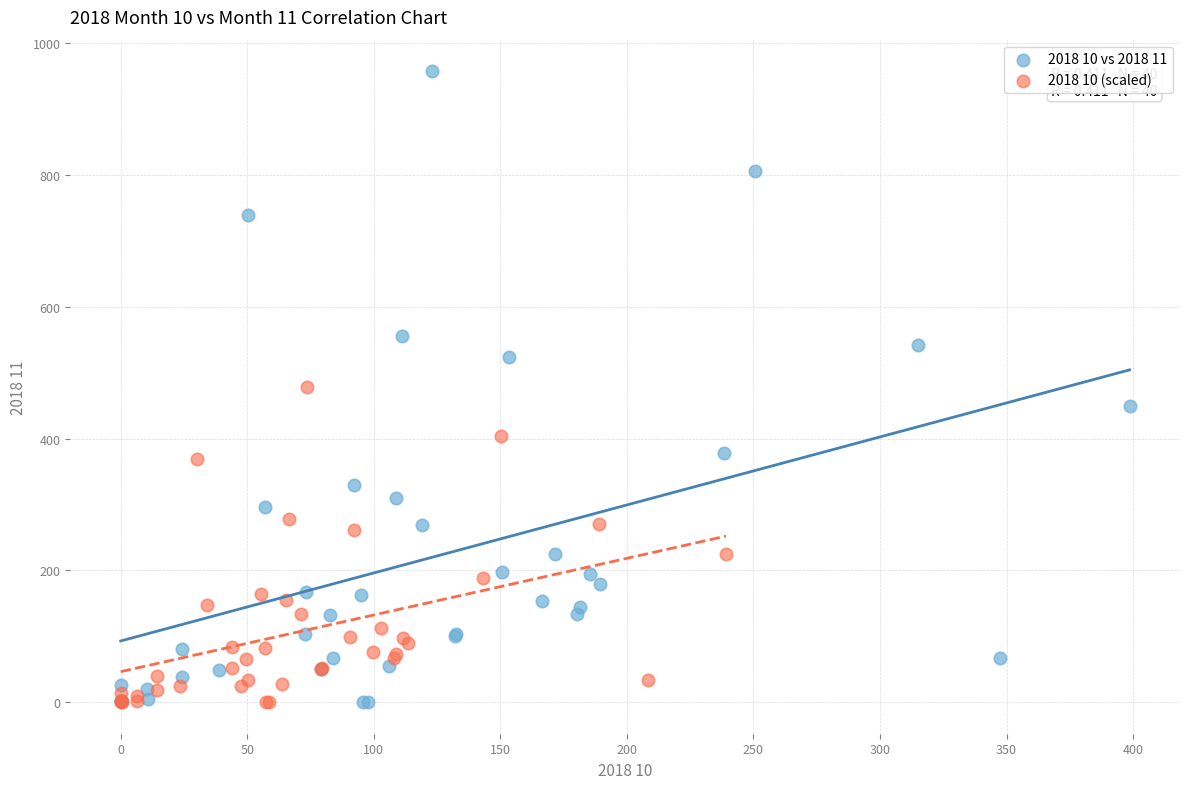

Which series contains the highest Y value?

2018 10 vs 2018 11